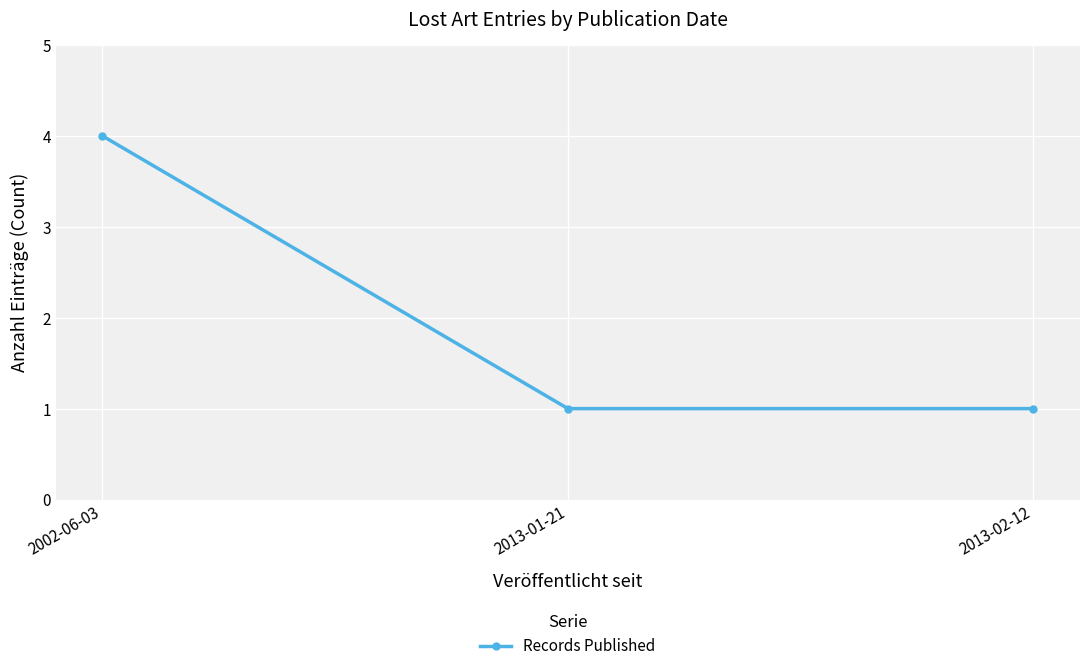

Does the chart have visible grid lines?

Yes